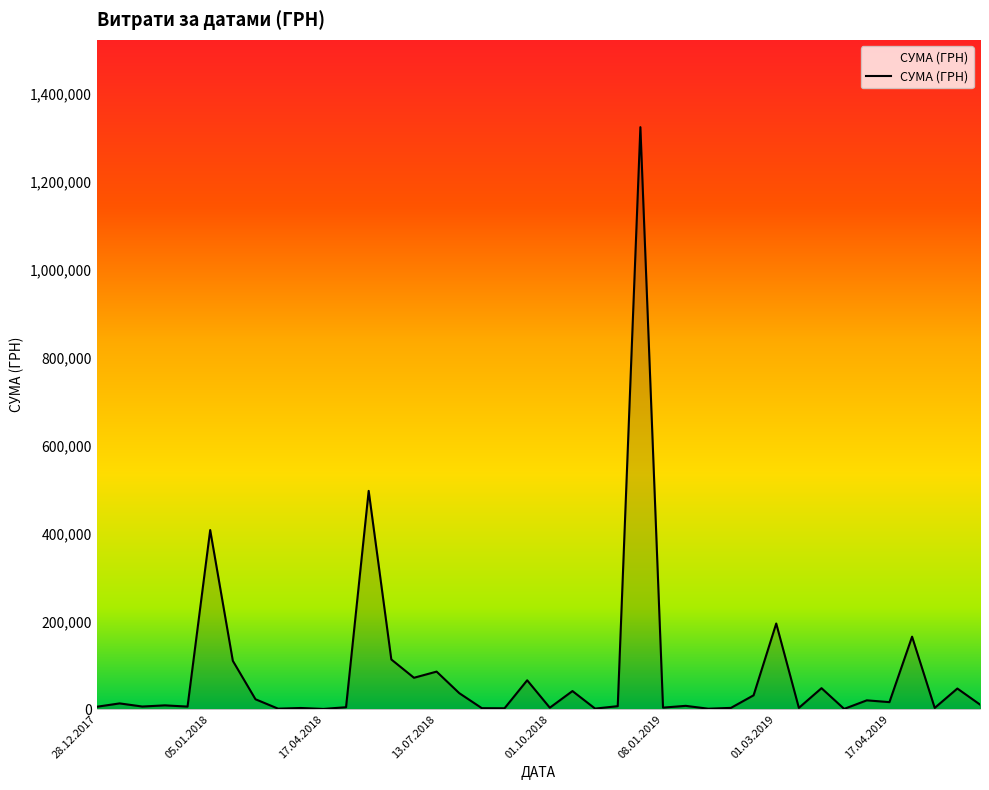

What is the greatest value displayed?

1324623.0